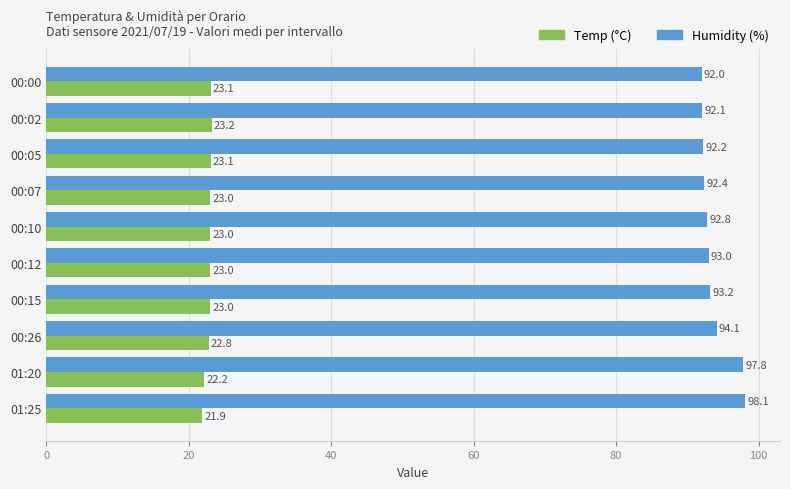

At which category does the chart reach its peak across all series?

01:25